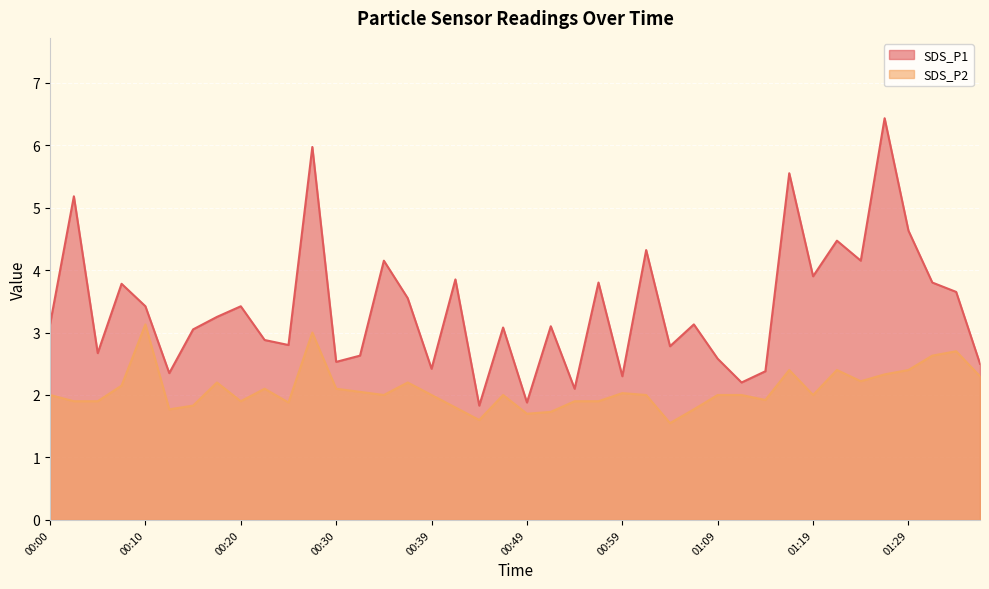

Where is SDS_P1 nearest to the value 4?

01:19